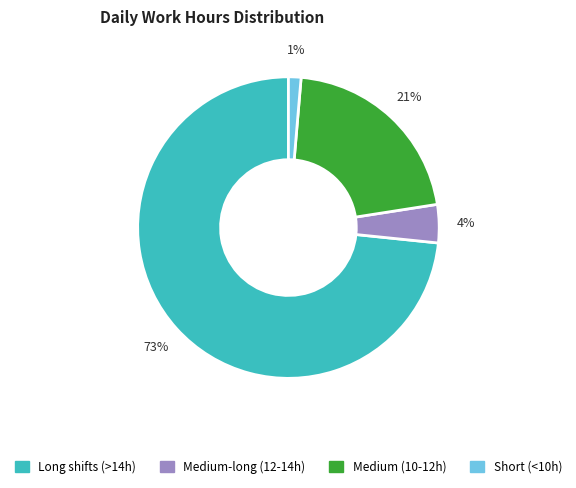

Count the number of slices in the pie.

4